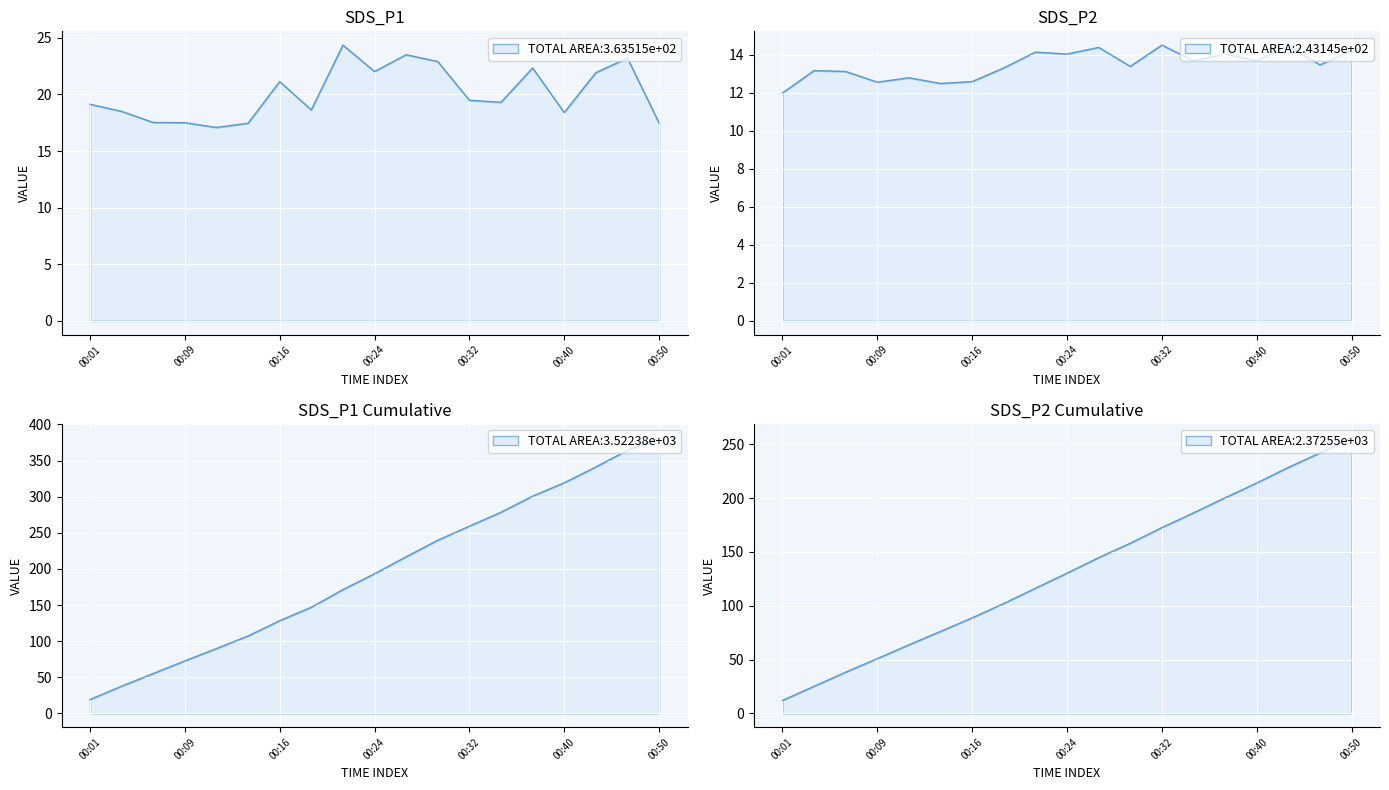

The SDS_P2 series shows 3.6 at 00:21. True or false?

False